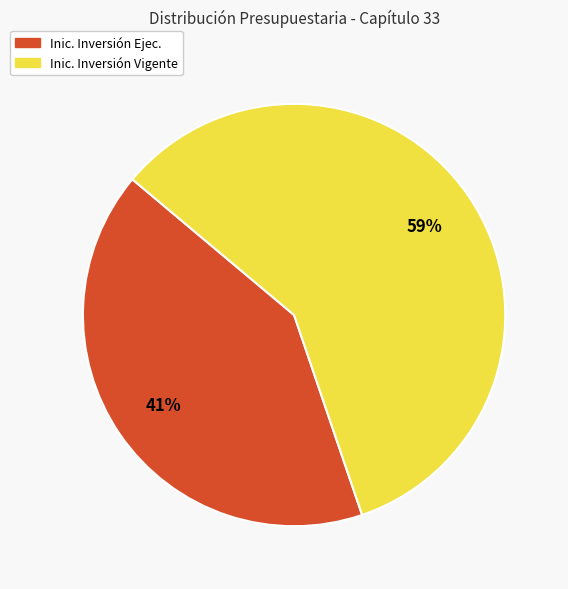

To the nearest percent, what is the average slice percentage?

50%